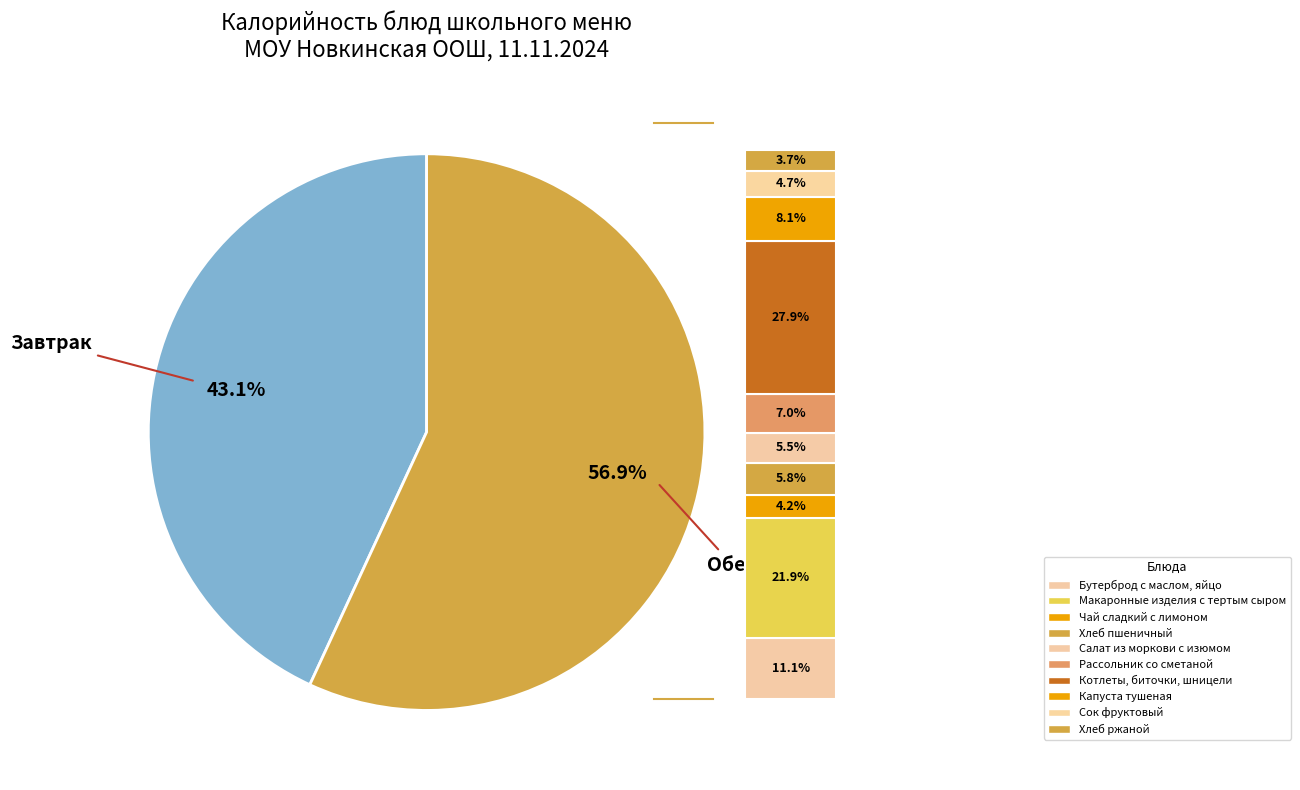

To the nearest percent, what is the difference between the Хлеб ржаной and Бутерброд с маслом, яйцо slice percentages?

7%